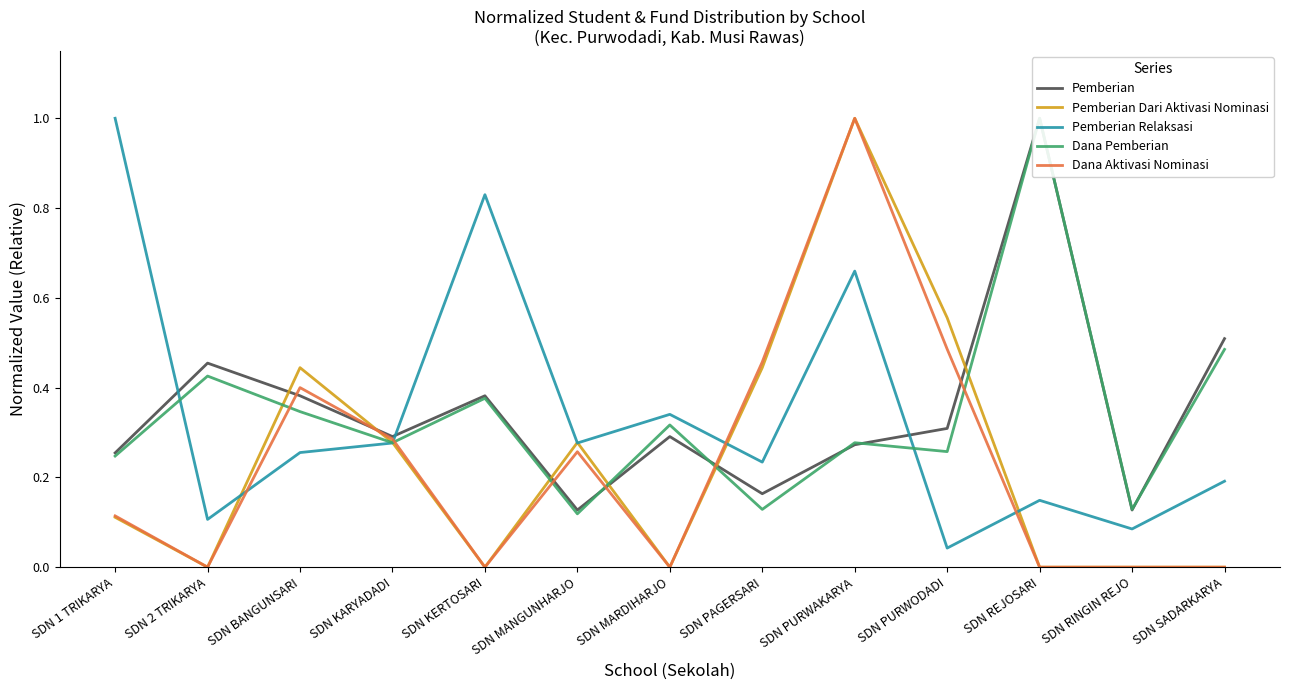

Reading left to right, extract all data points from this chart.

Pemberian: SDN 1 TRIKARYA=0.3	SDN 2 TRIKARYA=0.5	SDN BANGUNSARI=0.4	SDN KARYADADI=0.3	SDN KERTOSARI=0.4	SDN MANGUNHARJO=0.1	SDN MARDIHARJO=0.3	SDN PAGERSARI=0.2	SDN PURWAKARYA=0.3	SDN PURWODADI=0.3	SDN REJOSARI=1.0	SDN RINGIN REJO=0.1	SDN SADARKARYA=0.5
Pemberian Dari Aktivasi Nominasi: SDN 1 TRIKARYA=0.1	SDN 2 TRIKARYA=0.0	SDN BANGUNSARI=0.4	SDN KARYADADI=0.3	SDN KERTOSARI=0.0	SDN MANGUNHARJO=0.3	SDN MARDIHARJO=0.0	SDN PAGERSARI=0.4	SDN PURWAKARYA=1.0	SDN PURWODADI=0.6	SDN REJOSARI=0.0	SDN RINGIN REJO=0.0	SDN SADARKARYA=0.0
Pemberian Relaksasi: SDN 1 TRIKARYA=1.0	SDN 2 TRIKARYA=0.1	SDN BANGUNSARI=0.3	SDN KARYADADI=0.3	SDN KERTOSARI=0.8	SDN MANGUNHARJO=0.3	SDN MARDIHARJO=0.3	SDN PAGERSARI=0.2	SDN PURWAKARYA=0.7	SDN PURWODADI=0.0	SDN REJOSARI=0.1	SDN RINGIN REJO=0.1	SDN SADARKARYA=0.2
Dana Pemberian: SDN 1 TRIKARYA=0.2	SDN 2 TRIKARYA=0.4	SDN BANGUNSARI=0.3	SDN KARYADADI=0.3	SDN KERTOSARI=0.4	SDN MANGUNHARJO=0.1	SDN MARDIHARJO=0.3	SDN PAGERSARI=0.1	SDN PURWAKARYA=0.3	SDN PURWODADI=0.3	SDN REJOSARI=1.0	SDN RINGIN REJO=0.1	SDN SADARKARYA=0.5
Dana Aktivasi Nominasi: SDN 1 TRIKARYA=0.1	SDN 2 TRIKARYA=0.0	SDN BANGUNSARI=0.4	SDN KARYADADI=0.3	SDN KERTOSARI=0.0	SDN MANGUNHARJO=0.3	SDN MARDIHARJO=0.0	SDN PAGERSARI=0.5	SDN PURWAKARYA=1.0	SDN PURWODADI=0.5	SDN REJOSARI=0.0	SDN RINGIN REJO=0.0	SDN SADARKARYA=0.0